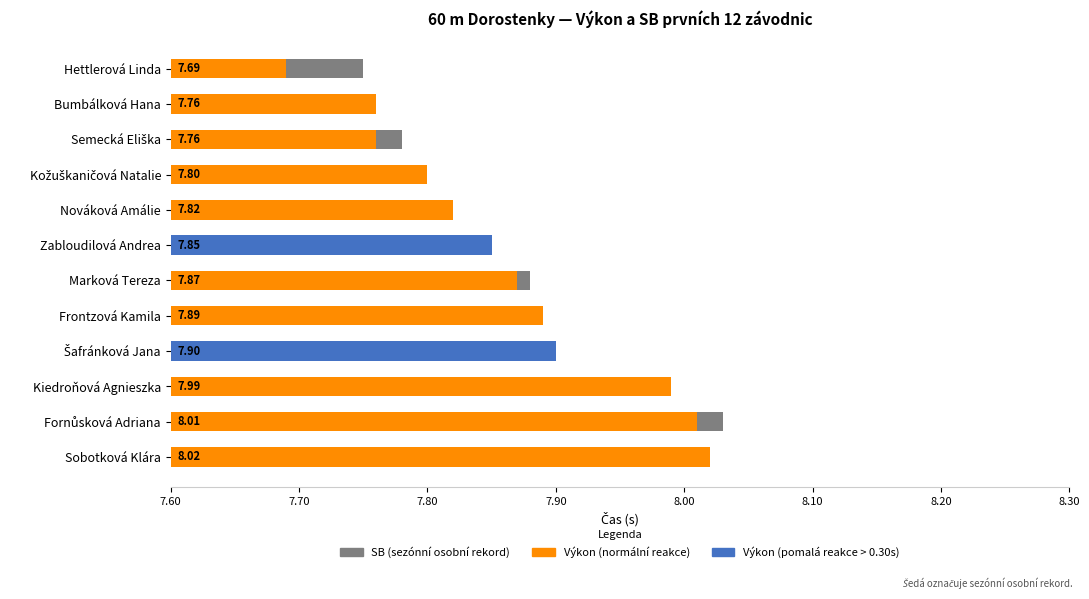

The chart shows a value of 0.2 at Kiedroňová Agnieszka. True or false?

False